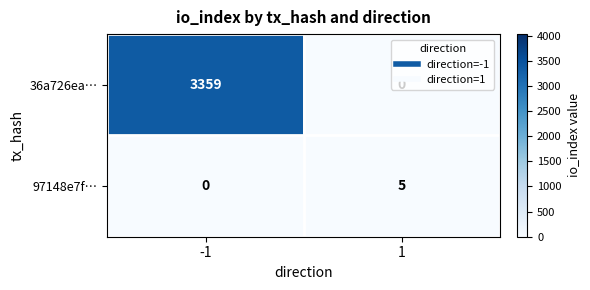

What is the sum of the 36a726ea… values at 1 and -1?

3359